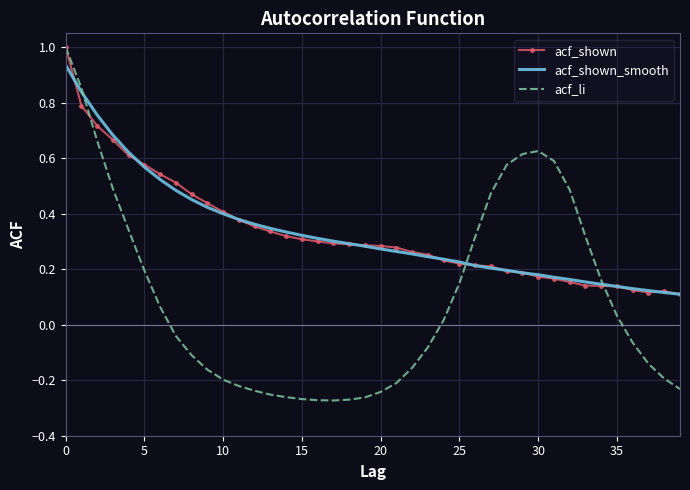

What is the highest value of the acf_shown series?

1.0